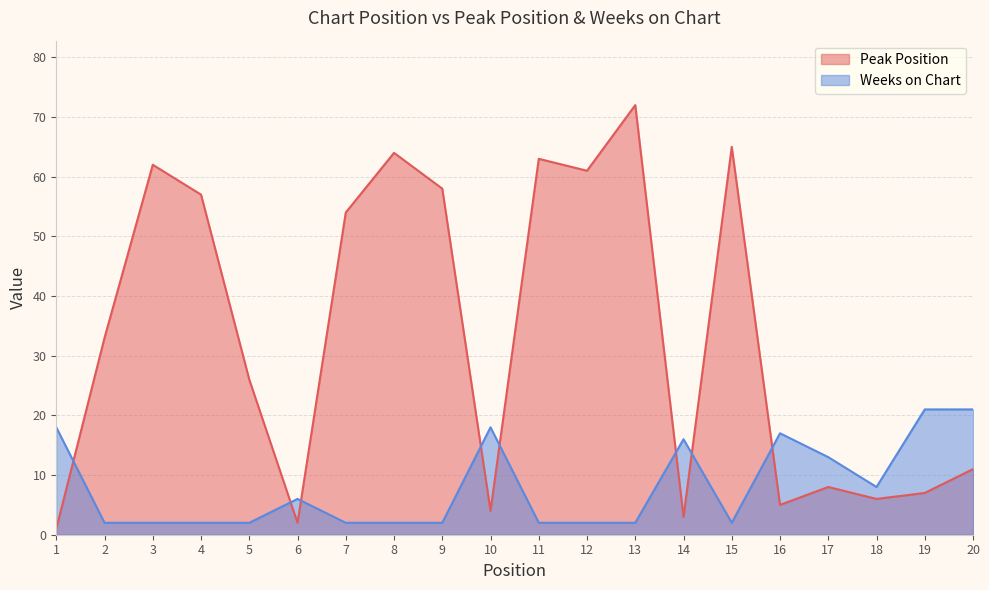

Is the value of Peak Position at 20 greater than the value of Weeks on Chart at 4?

Yes